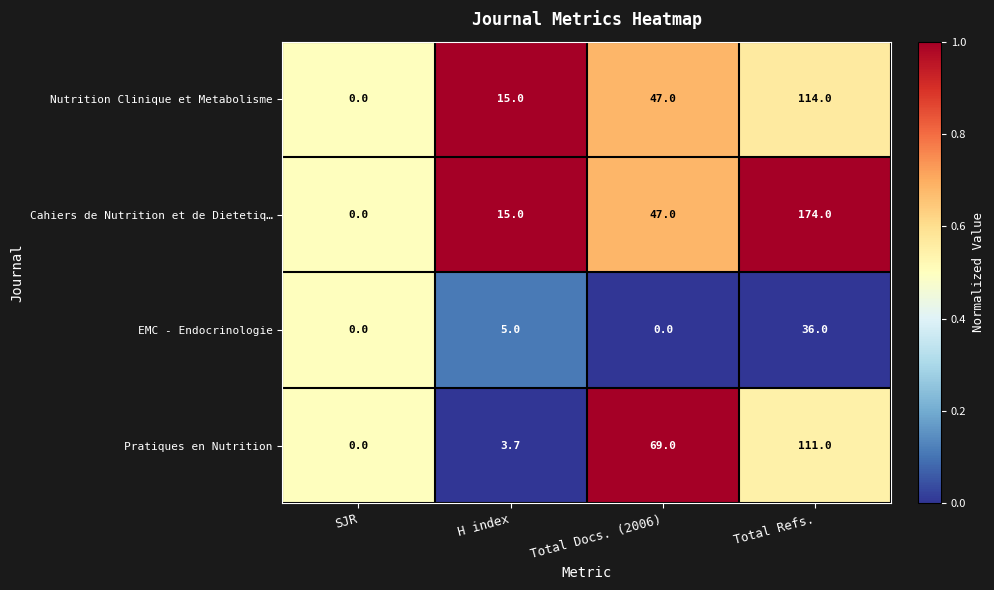

Reading left to right, extract all data points from this chart.

Nutrition Clinique et Metabolisme: SJR=0.0	H index=15.0	Total Docs. (2006)=47.0	Total Refs.=114.0
Cahiers de Nutrition et de Dietetiq…: SJR=0.0	H index=15.0	Total Docs. (2006)=47.0	Total Refs.=174.0
EMC - Endocrinologie: SJR=0.0	H index=5.0	Total Docs. (2006)=0.0	Total Refs.=36.0
Pratiques en Nutrition: SJR=0.0	H index=3.7	Total Docs. (2006)=69.0	Total Refs.=111.0